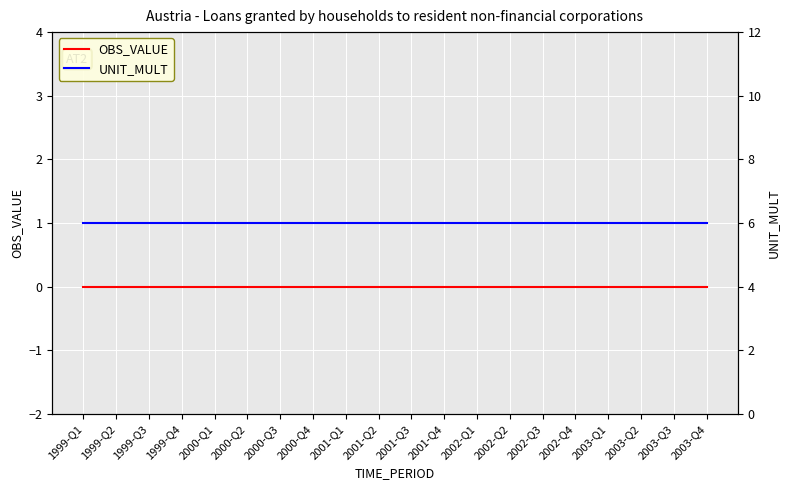

What is the label of the 5th point from the left?

2000-Q1